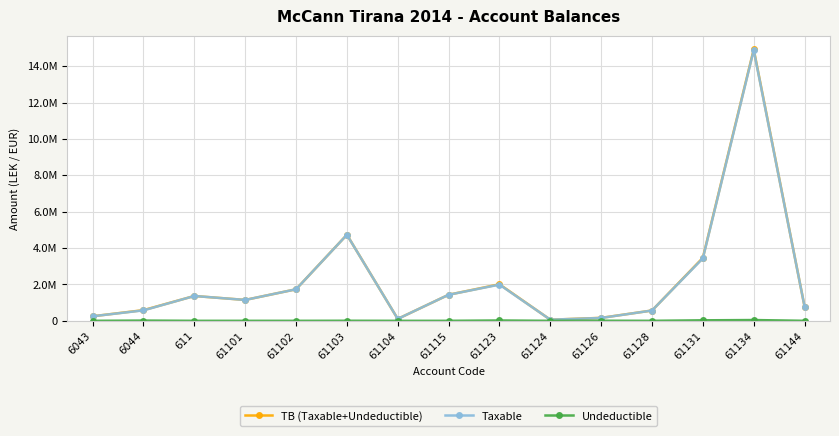

What is the value of the TB (Taxable+Undeductible) point at the 4th from the left?

1149043.7